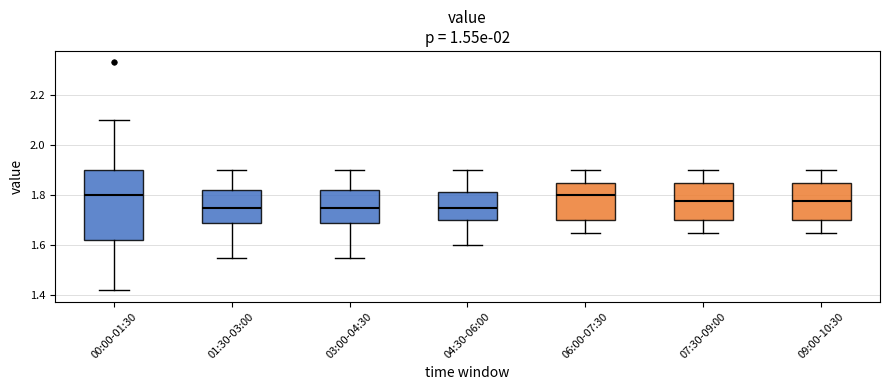

Where does the upper whisker of the box for 00:00-01:30 end on the y-axis? The values are not printed on the chart, so give them approximately, as read against the axis.

2.10